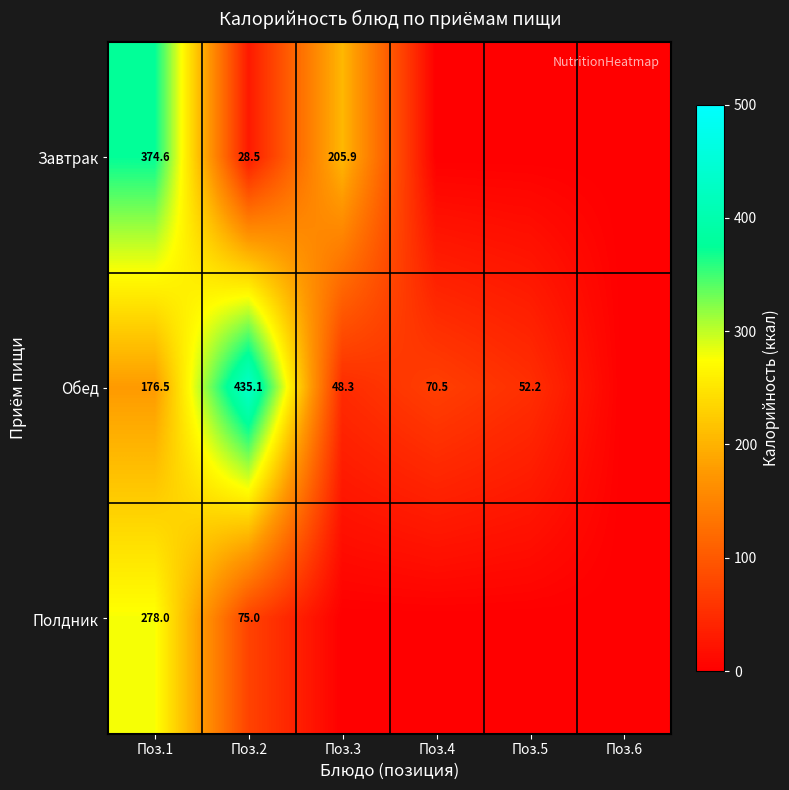

What is the total value across all series at Поз.1?

829.1